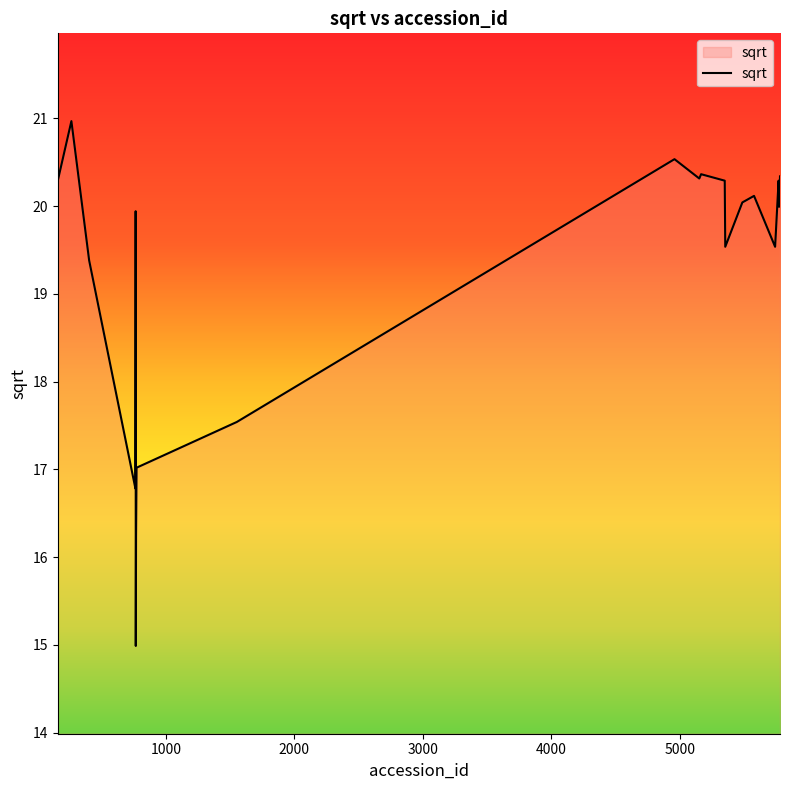

What is the minimum value shown in the chart?

15.0